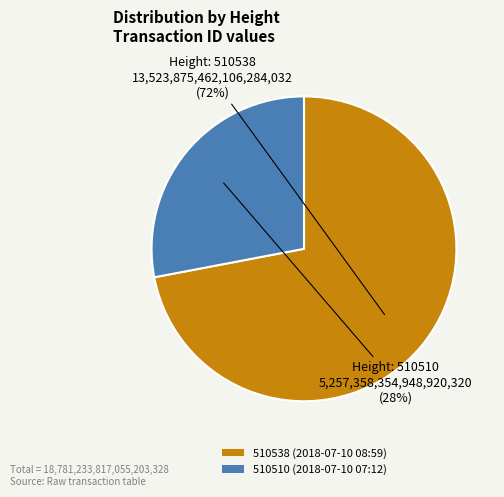

Combined, do 510510 and 510538 account for over 50%?

Yes